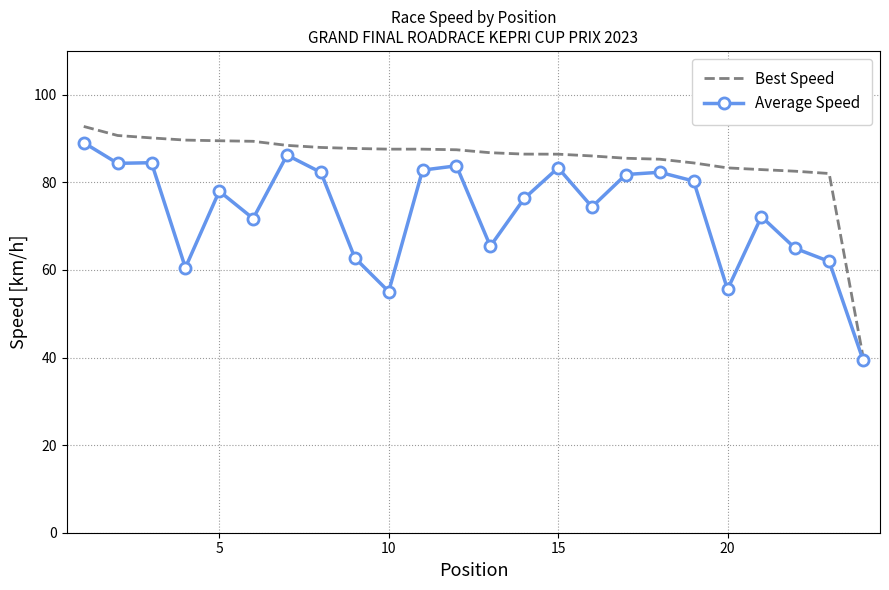

Which series has the widest spread of values?

Best Speed